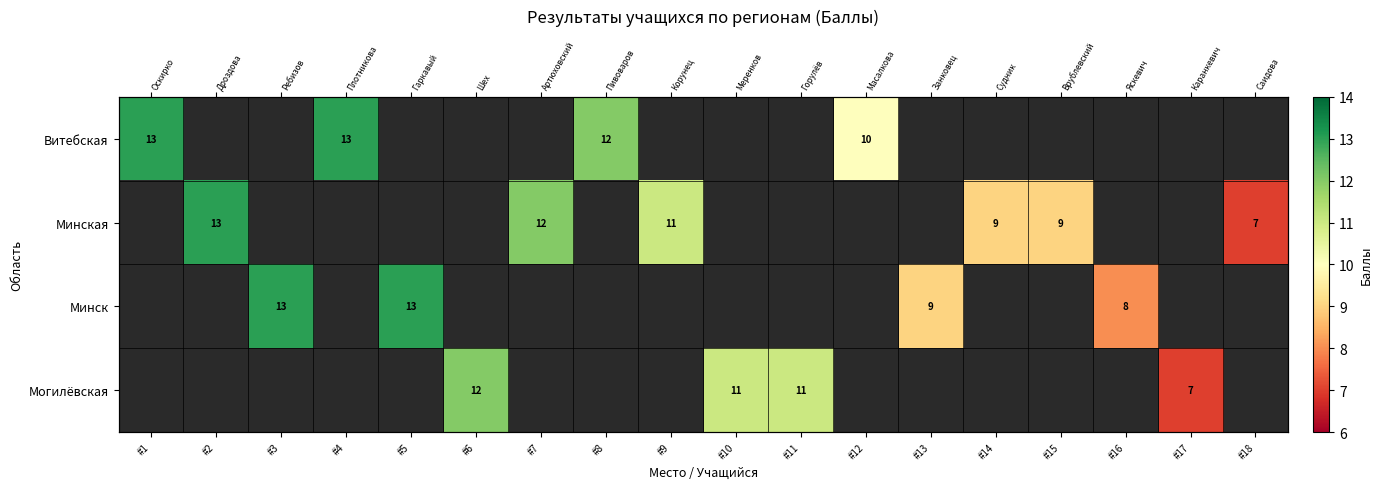

Which label corresponds to the largest value in the chart?

#1